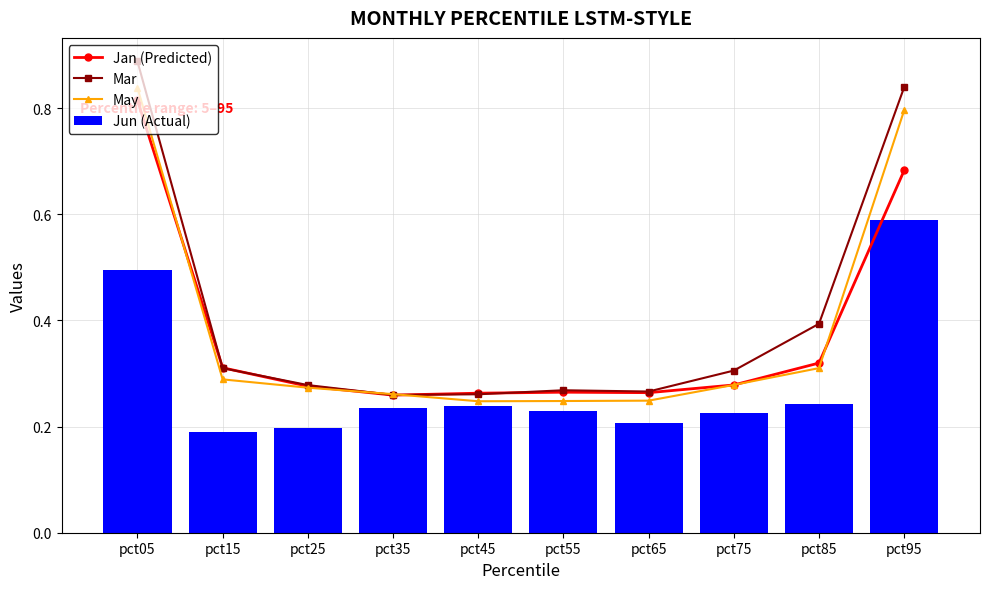

What is the total value across all series at pct15?

1.1